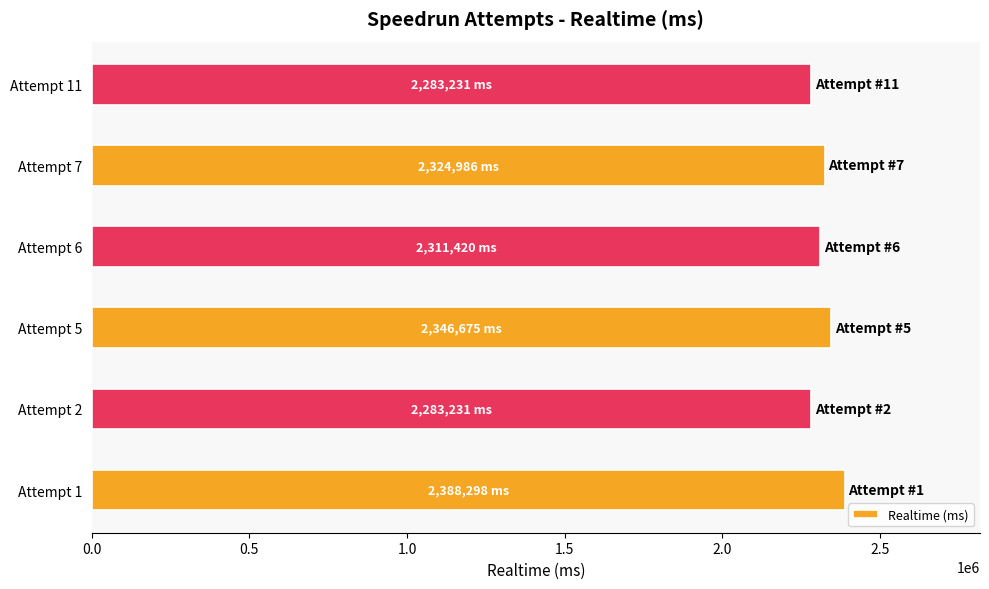

What is the greatest value displayed?

2388298